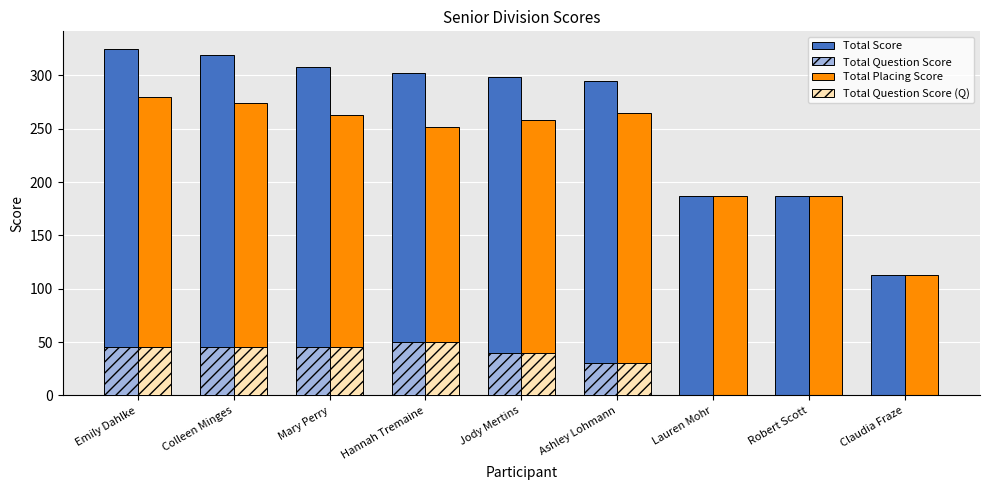

What is the greatest value displayed?

325